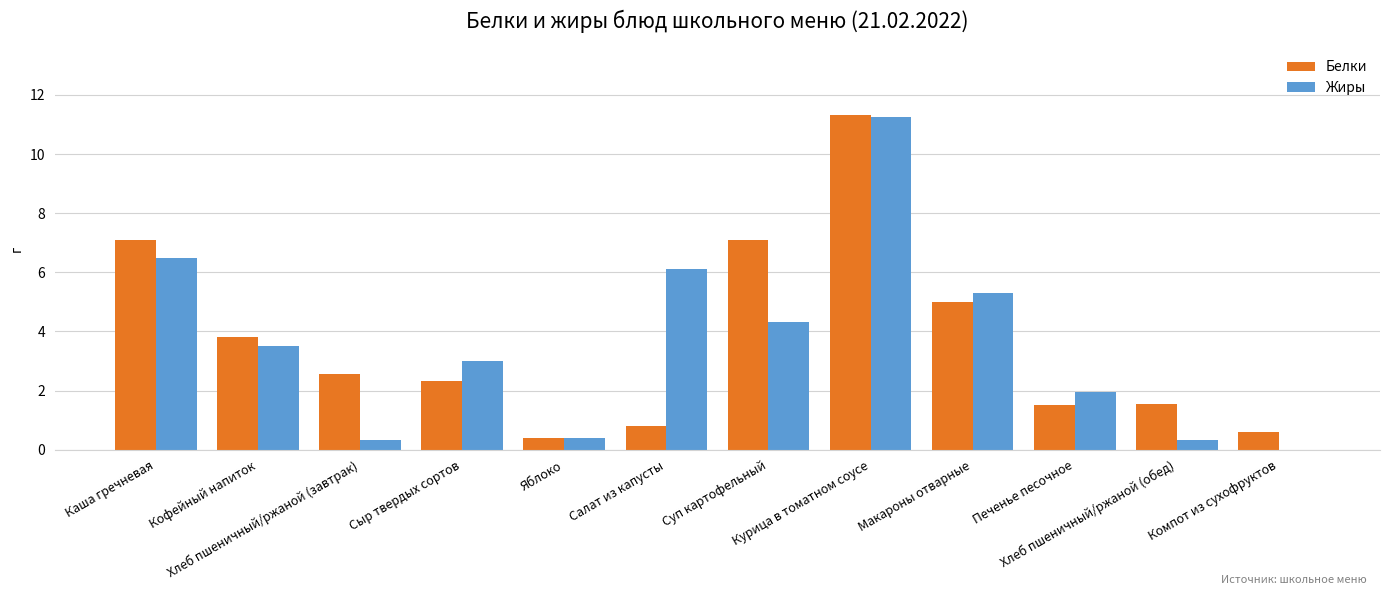

Is it true that Жиры equals 5.8 at Суп картофельный?

False